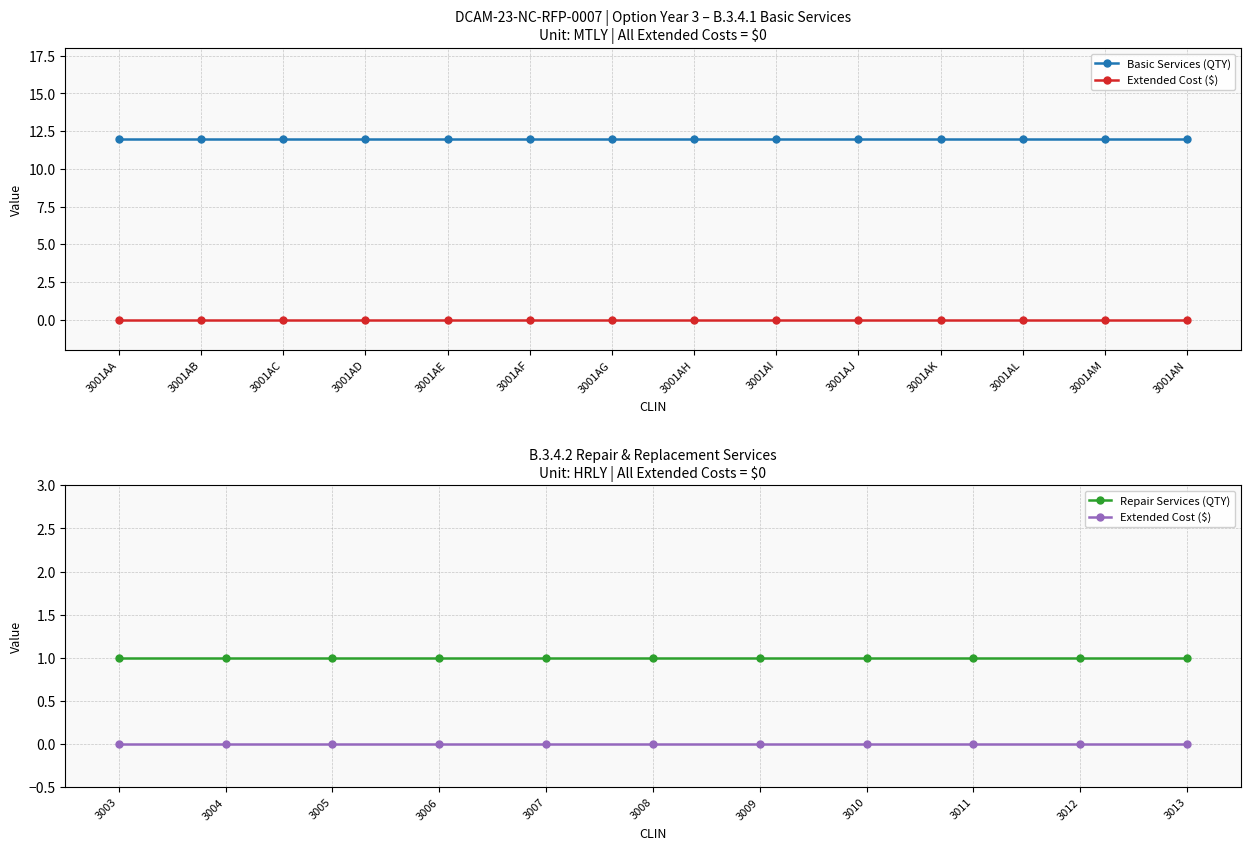

Which series changed the most between 3001AD and 3001AF?

Basic Services (QTY)